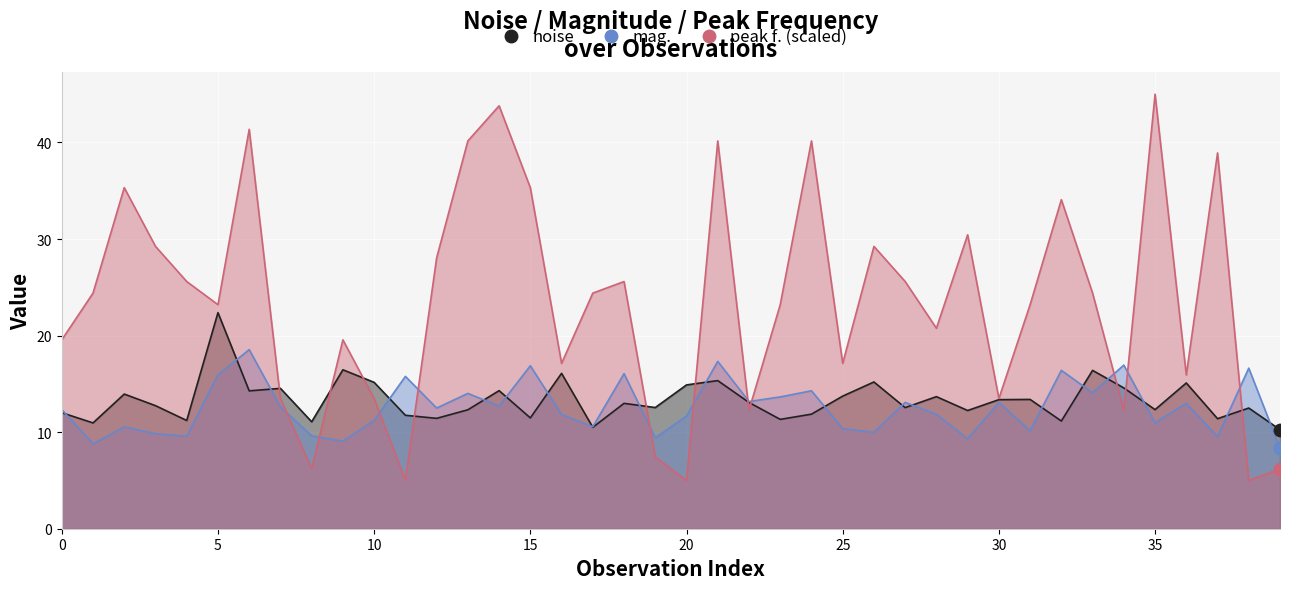

Which series has the largest total across all categories?

peak f.